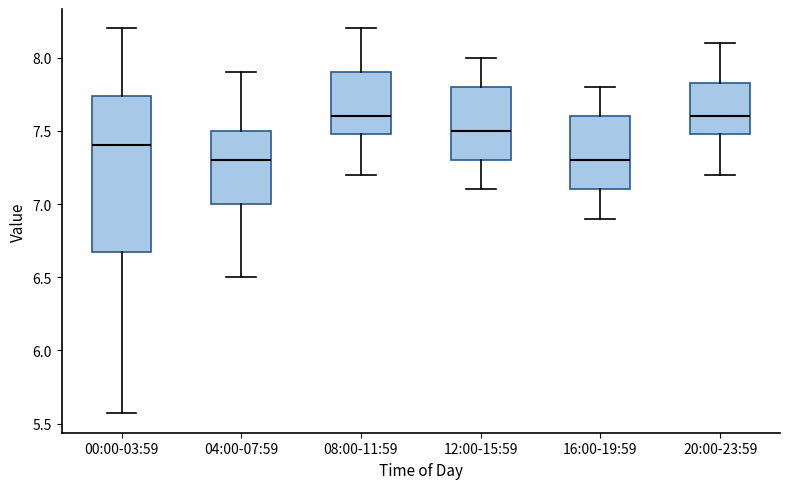

Reading left to right, read every box against the y-axis: the position of its median line, the range the box covers, and the ends of its whiskers. The values are not printed on the chart, so give them approximately, as read against the axis.

00:00-03:59: median 7.40, box 6.65 to 7.75, whiskers 5.55 to 8.20
04:00-07:59: median 7.30, box 7.00 to 7.50, whiskers 6.50 to 7.90
08:00-11:59: median 7.60, box 7.50 to 7.90, whiskers 7.20 to 8.20
12:00-15:59: median 7.50, box 7.30 to 7.80, whiskers 7.10 to 8.00
16:00-19:59: median 7.30, box 7.10 to 7.60, whiskers 6.90 to 7.80
20:00-23:59: median 7.60, box 7.50 to 7.85, whiskers 7.20 to 8.10